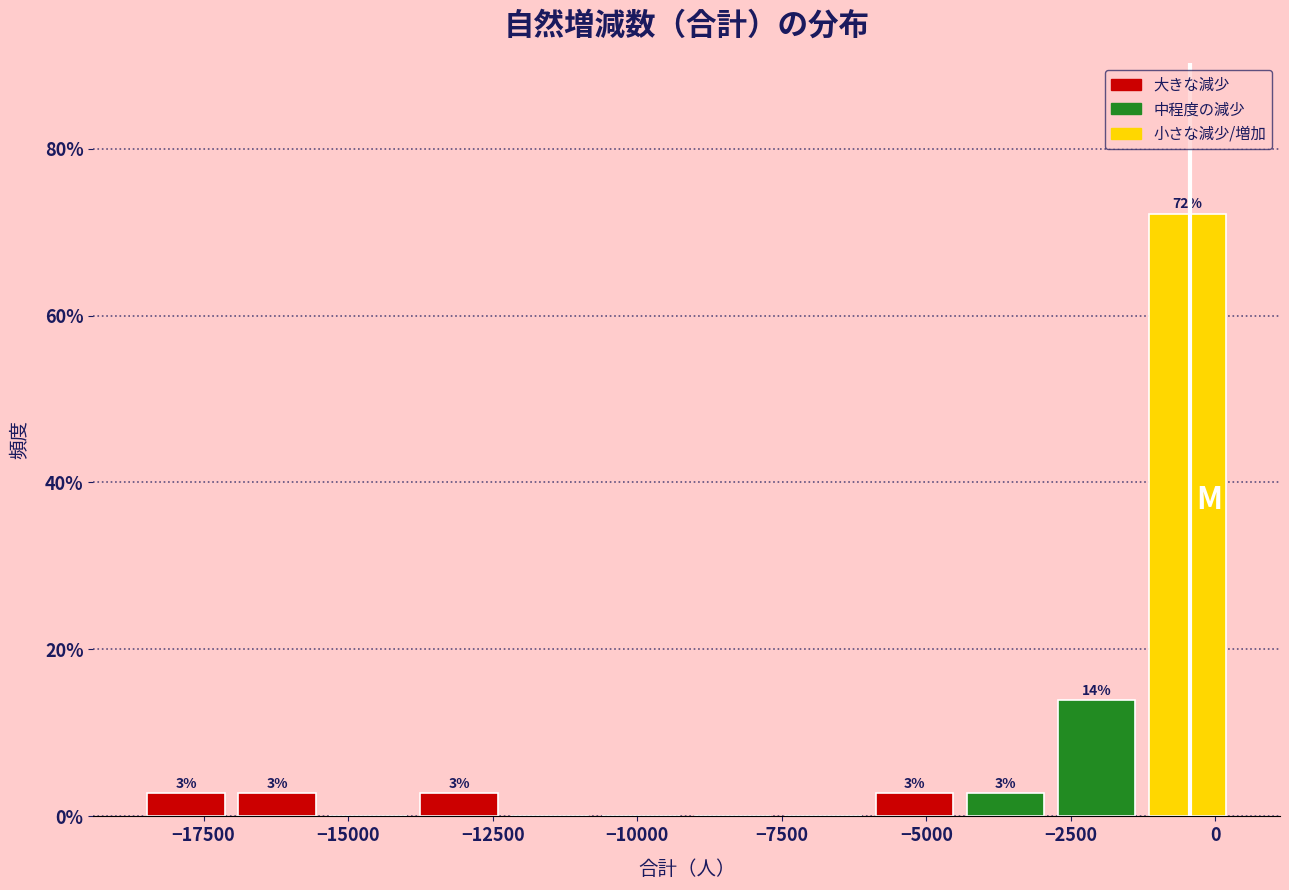

Around what value on the x-axis is the tallest bar? Give the approximate position of its centre, as read against the axis.

-500